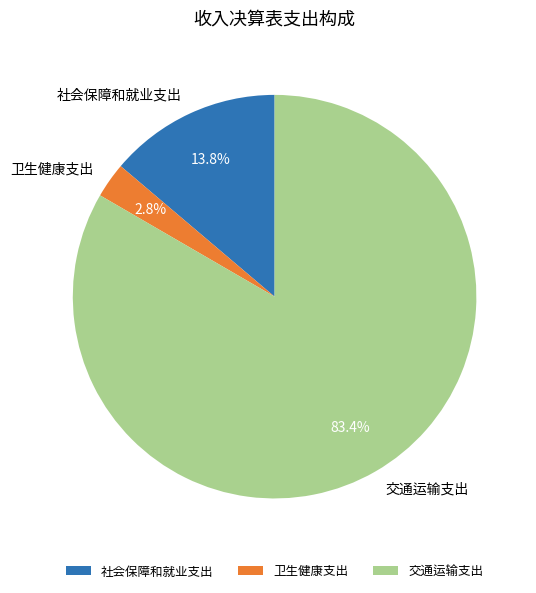

What is the total percentage of 卫生健康支出 and 交通运输支出?

86.2%